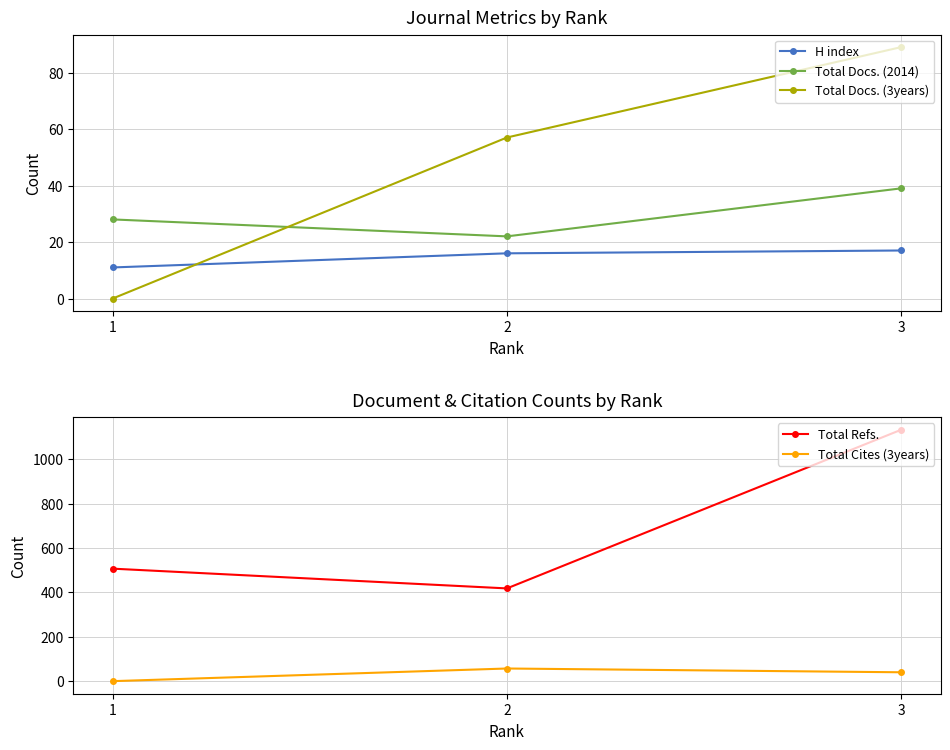

Where does the H index series first go above 16?

3